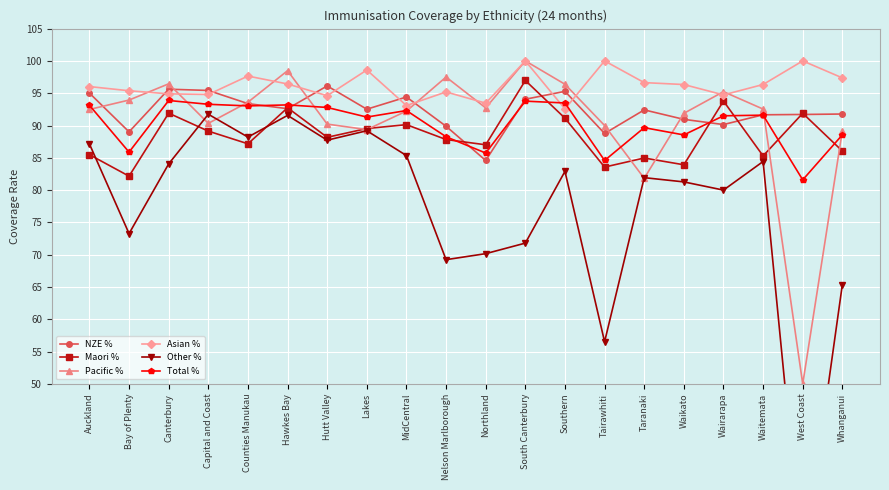

Reading left to right, extract all data points from this chart.

NZE %: Auckland=95.0	Bay of Plenty=89.0	Canterbury=95.6	Capital and Coast=95.4	Counties Manukau=93.4	Hawkes Bay=92.6	Hutt Valley=96.1	Lakes=92.5	MidCentral=94.4	Nelson Marlborough=89.9	Northland=84.6	South Canterbury=94.1	Southern=95.3	Tairawhiti=88.8	Taranaki=92.4	Waikato=91.0	Wairarapa=90.1	Waitemata=91.7	West Coast=91.7	Whanganui=91.8
Maori %: Auckland=85.5	Bay of Plenty=82.2	Canterbury=91.9	Capital and Coast=89.1	Counties Manukau=87.2	Hawkes Bay=92.7	Hutt Valley=88.2	Lakes=89.5	MidCentral=90.1	Nelson Marlborough=87.8	Northland=87.0	South Canterbury=97.0	Southern=91.1	Tairawhiti=83.6	Taranaki=85.0	Waikato=83.9	Wairarapa=93.8	Waitemata=85.3	West Coast=91.9	Whanganui=86.0
Pacific %: Auckland=92.5	Bay of Plenty=93.9	Canterbury=96.5	Capital and Coast=90.3	Counties Manukau=93.6	Hawkes Bay=98.5	Hutt Valley=90.2	Lakes=89.4	MidCentral=92.2	Nelson Marlborough=97.5	Northland=92.7	South Canterbury=100.0	Southern=96.4	Tairawhiti=90.0	Taranaki=81.8	Waikato=91.9	Wairarapa=95.2	Waitemata=92.5	West Coast=50.0	Whanganui=89.2
Asian %: Auckland=96.0	Bay of Plenty=95.4	Canterbury=94.9	Capital and Coast=94.8	Counties Manukau=97.7	Hawkes Bay=96.4	Hutt Valley=94.6	Lakes=98.6	MidCentral=93.1	Nelson Marlborough=95.2	Northland=93.5	South Canterbury=100.0	Southern=92.6	Tairawhiti=100.0	Taranaki=96.6	Waikato=96.3	Wairarapa=94.7	Waitemata=96.3	West Coast=100.0	Whanganui=97.4
Other %: Auckland=87.1	Bay of Plenty=73.3	Canterbury=84.1	Capital and Coast=91.7	Counties Manukau=88.2	Hawkes Bay=91.6	Hutt Valley=87.7	Lakes=89.2	MidCentral=85.3	Nelson Marlborough=69.2	Northland=70.2	South Canterbury=71.8	Southern=82.9	Tairawhiti=56.5	Taranaki=81.9	Waikato=81.3	Wairarapa=80.0	Waitemata=84.4	West Coast=21.6	Whanganui=65.4
Total %: Auckland=93.1	Bay of Plenty=85.9	Canterbury=93.9	Capital and Coast=93.3	Counties Manukau=93.0	Hawkes Bay=93.2	Hutt Valley=92.8	Lakes=91.3	MidCentral=92.3	Nelson Marlborough=88.3	Northland=85.7	South Canterbury=93.8	Southern=93.5	Tairawhiti=84.6	Taranaki=89.7	Waikato=88.5	Wairarapa=91.5	Waitemata=91.6	West Coast=81.6	Whanganui=88.6